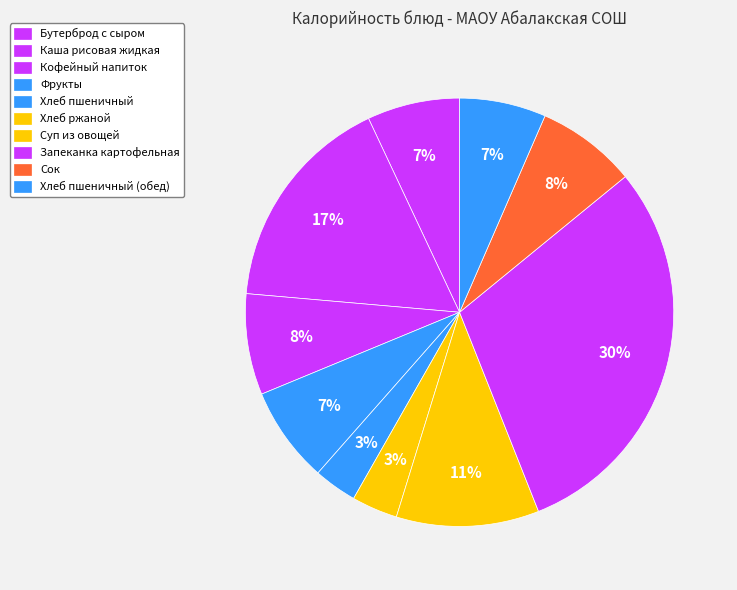

Count the number of slices in the pie.

10